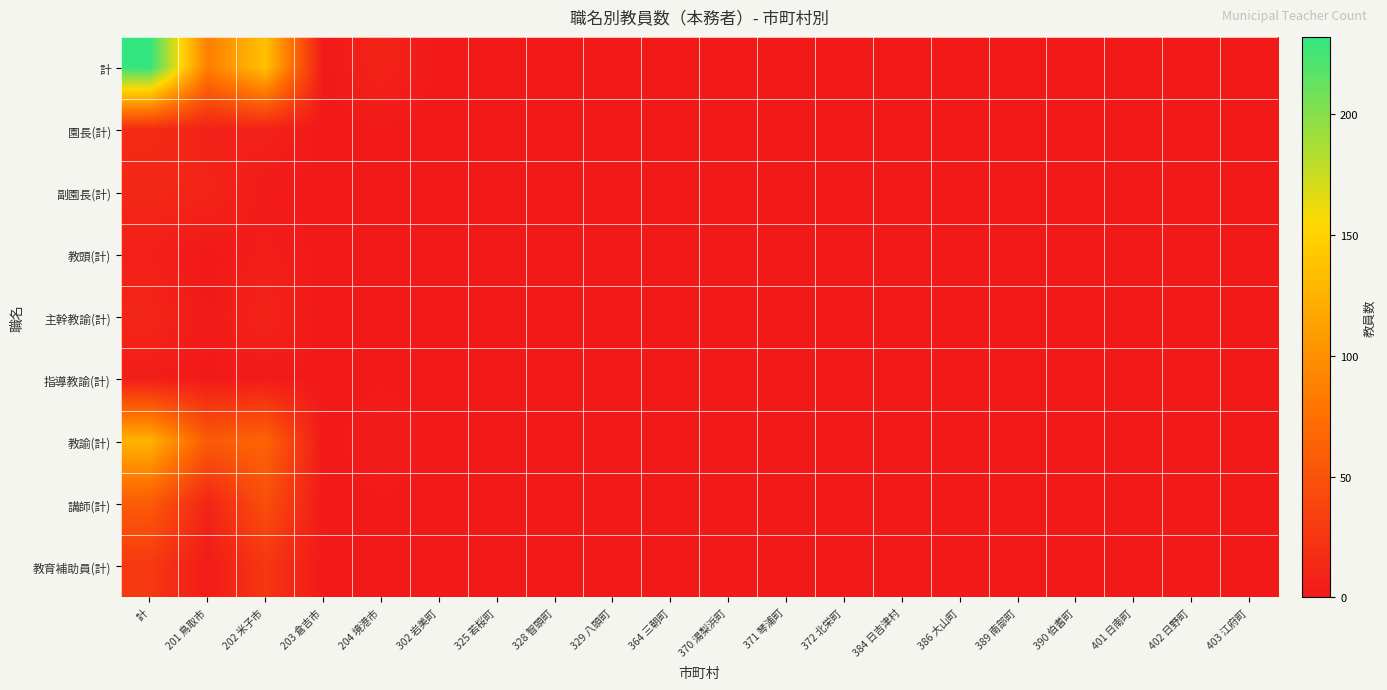

Reading left to right, what are all the values shown in this chart?

計: 計=232	201 鳥取市=86	202 米子市=137	203 倉吉市=0	204 境港市=9	302 岩美町=0	325 若桜町=0	328 智頭町=0	329 八頭町=0	364 三朝町=0	370 湯梨浜町=0	371 琴浦町=0	372 北栄町=0	384 日吉津村=0	386 大山町=0	389 南部町=0	390 伯耆町=0	401 日南町=0	402 日野町=0	403 江府町=0
園長(計): 計=16	201 鳥取市=7	202 米子市=8	203 倉吉市=0	204 境港市=1	302 岩美町=0	325 若桜町=0	328 智頭町=0	329 八頭町=0	364 三朝町=0	370 湯梨浜町=0	371 琴浦町=0	372 北栄町=0	384 日吉津村=0	386 大山町=0	389 南部町=0	390 伯耆町=0	401 日南町=0	402 日野町=0	403 江府町=0
副園長(計): 計=12	201 鳥取市=10	202 米子市=2	203 倉吉市=0	204 境港市=0	302 岩美町=0	325 若桜町=0	328 智頭町=0	329 八頭町=0	364 三朝町=0	370 湯梨浜町=0	371 琴浦町=0	372 北栄町=0	384 日吉津村=0	386 大山町=0	389 南部町=0	390 伯耆町=0	401 日南町=0	402 日野町=0	403 江府町=0
教頭(計): 計=6	201 鳥取市=0	202 米子市=5	203 倉吉市=0	204 境港市=1	302 岩美町=0	325 若桜町=0	328 智頭町=0	329 八頭町=0	364 三朝町=0	370 湯梨浜町=0	371 琴浦町=0	372 北栄町=0	384 日吉津村=0	386 大山町=0	389 南部町=0	390 伯耆町=0	401 日南町=0	402 日野町=0	403 江府町=0
主幹教諭(計): 計=11	201 鳥取市=1	202 米子市=9	203 倉吉市=0	204 境港市=1	302 岩美町=0	325 若桜町=0	328 智頭町=0	329 八頭町=0	364 三朝町=0	370 湯梨浜町=0	371 琴浦町=0	372 北栄町=0	384 日吉津村=0	386 大山町=0	389 南部町=0	390 伯耆町=0	401 日南町=0	402 日野町=0	403 江府町=0
指導教諭(計): 計=4	201 鳥取市=1	202 米子市=2	203 倉吉市=0	204 境港市=1	302 岩美町=0	325 若桜町=0	328 智頭町=0	329 八頭町=0	364 三朝町=0	370 湯梨浜町=0	371 琴浦町=0	372 北栄町=0	384 日吉津村=0	386 大山町=0	389 南部町=0	390 伯耆町=0	401 日南町=0	402 日野町=0	403 江府町=0
教諭(計): 計=126	201 鳥取市=57	202 米子市=65	203 倉吉市=0	204 境港市=4	302 岩美町=0	325 若桜町=0	328 智頭町=0	329 八頭町=0	364 三朝町=0	370 湯梨浜町=0	371 琴浦町=0	372 北栄町=0	384 日吉津村=0	386 大山町=0	389 南部町=0	390 伯耆町=0	401 日南町=0	402 日野町=0	403 江府町=0
講師(計): 計=57	201 鳥取市=10	202 米子市=46	203 倉吉市=0	204 境港市=1	302 岩美町=0	325 若桜町=0	328 智頭町=0	329 八頭町=0	364 三朝町=0	370 湯梨浜町=0	371 琴浦町=0	372 北栄町=0	384 日吉津村=0	386 大山町=0	389 南部町=0	390 伯耆町=0	401 日南町=0	402 日野町=0	403 江府町=0
教育補助員(計): 計=27	201 鳥取市=2	202 米子市=25	203 倉吉市=0	204 境港市=0	302 岩美町=0	325 若桜町=0	328 智頭町=0	329 八頭町=0	364 三朝町=0	370 湯梨浜町=0	371 琴浦町=0	372 北栄町=0	384 日吉津村=0	386 大山町=0	389 南部町=0	390 伯耆町=0	401 日南町=0	402 日野町=0	403 江府町=0